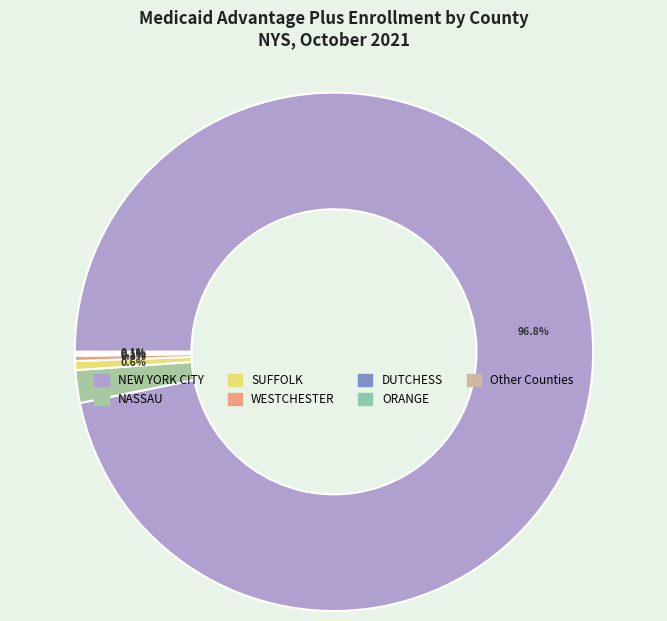

What is the majority slice?

NEW YORK CITY